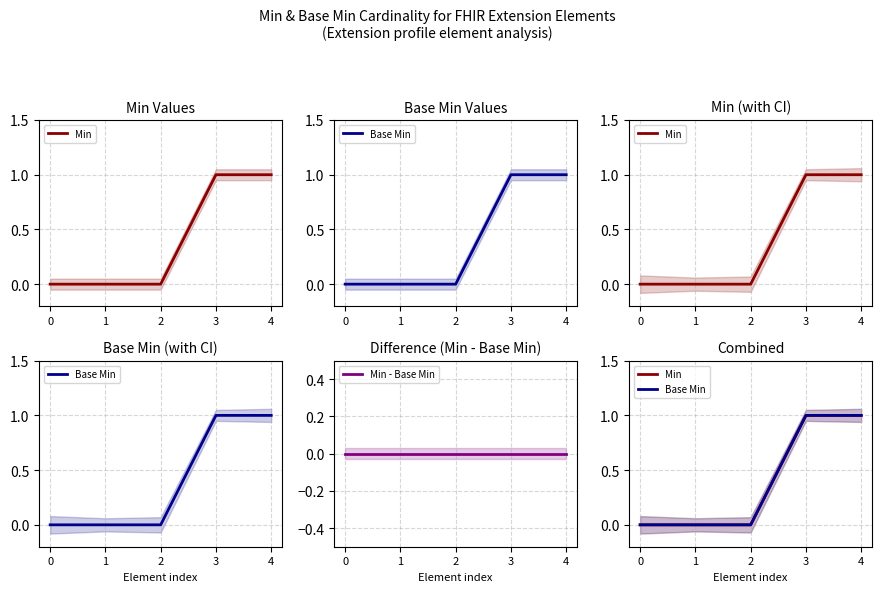

Is it true that Base Min equals 2 at 4?

False